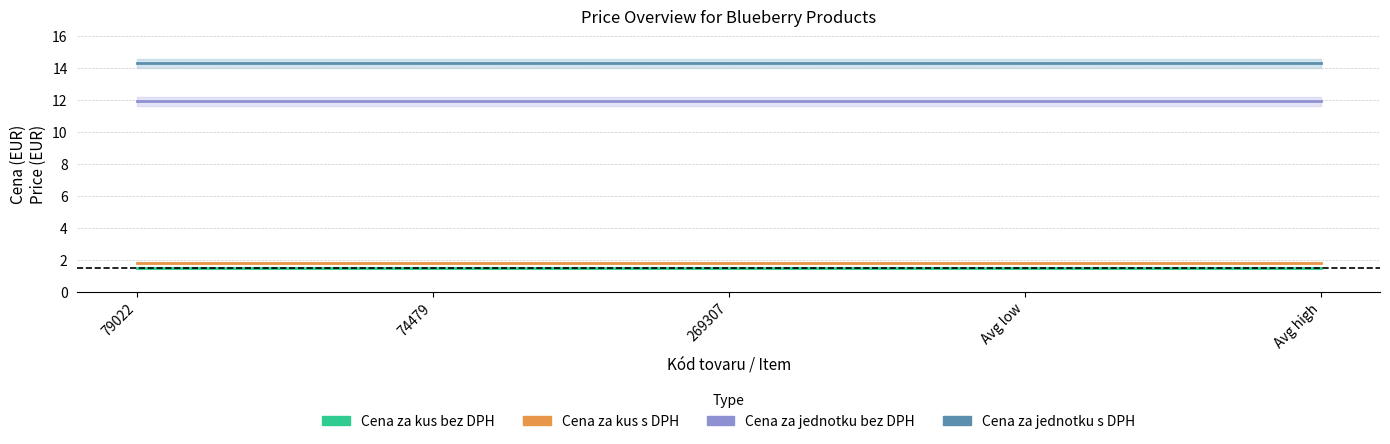

What position from the left is 79022?

1